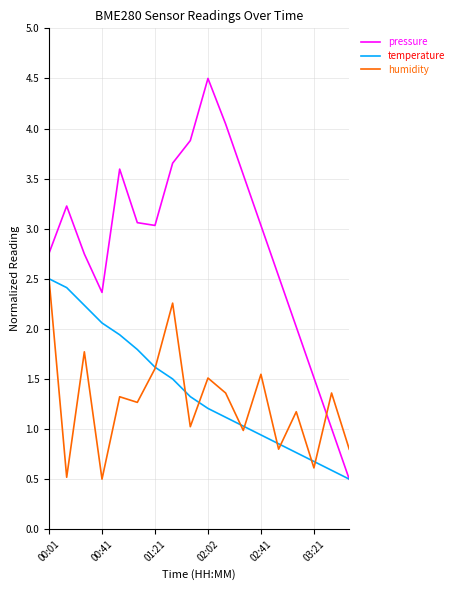

Which series has the largest range (max minus min)?

pressure